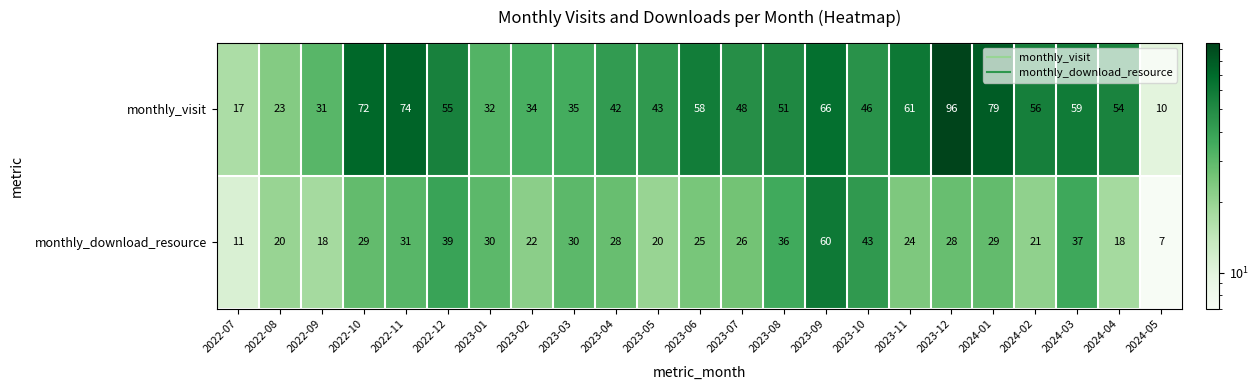

At how many categories does at least one series exceed 88?

1